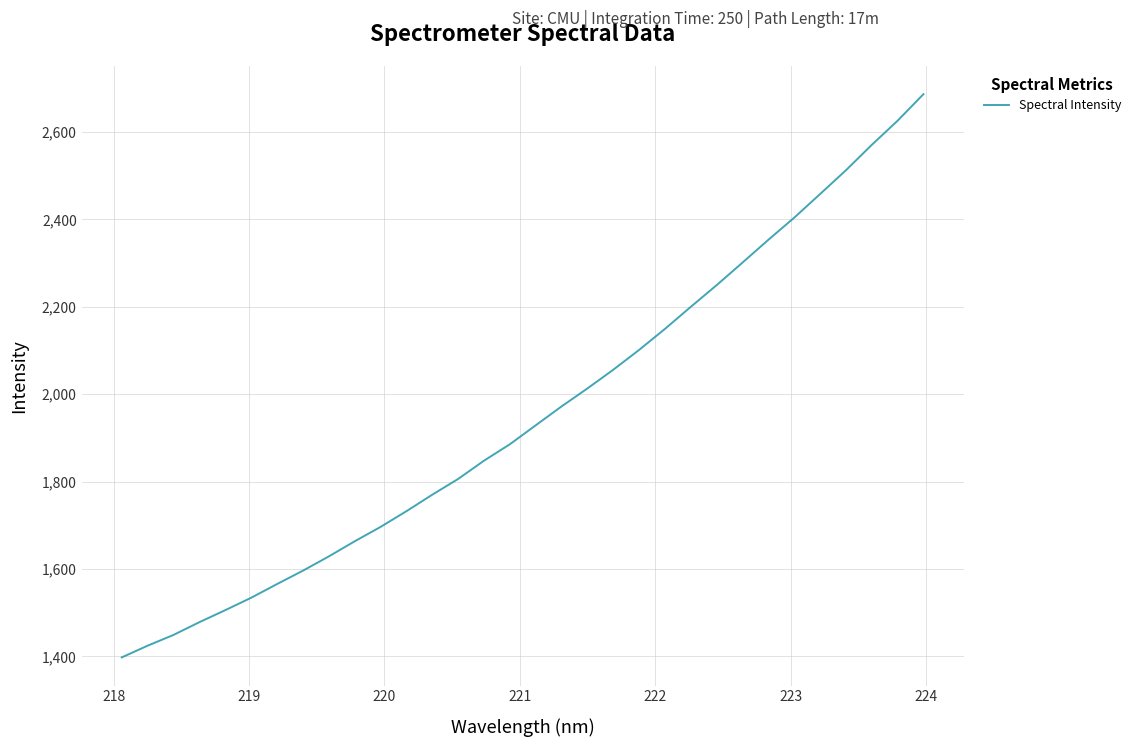

What is the smallest value displayed?

1397.8